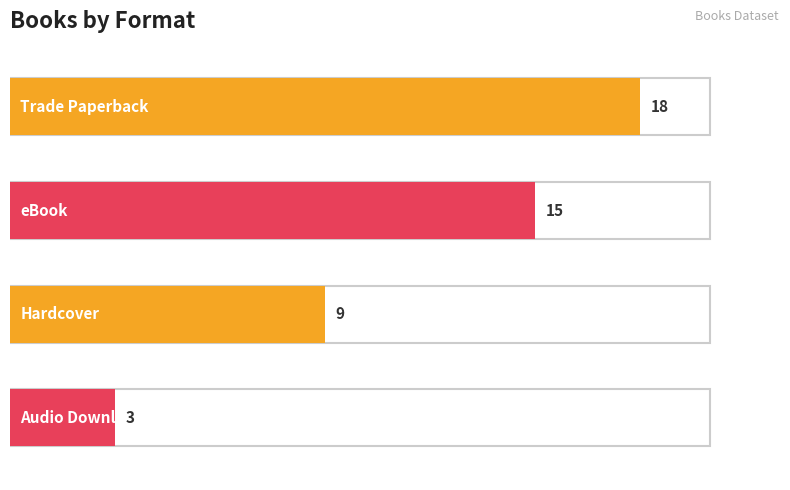

Is it true that the value at Trade Paperback is 21?

False